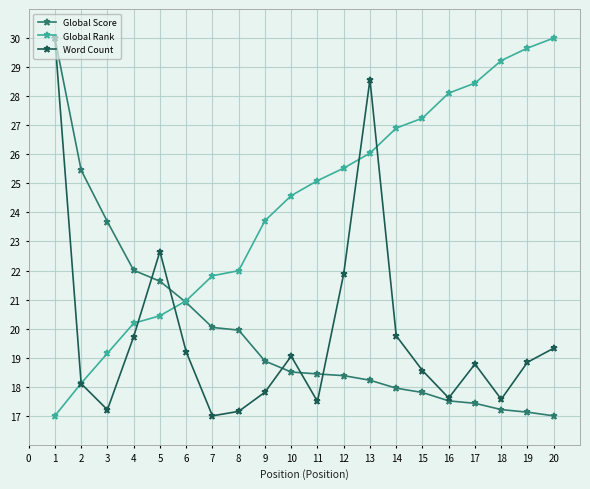

What is the minimum value for Global Rank?

17.0